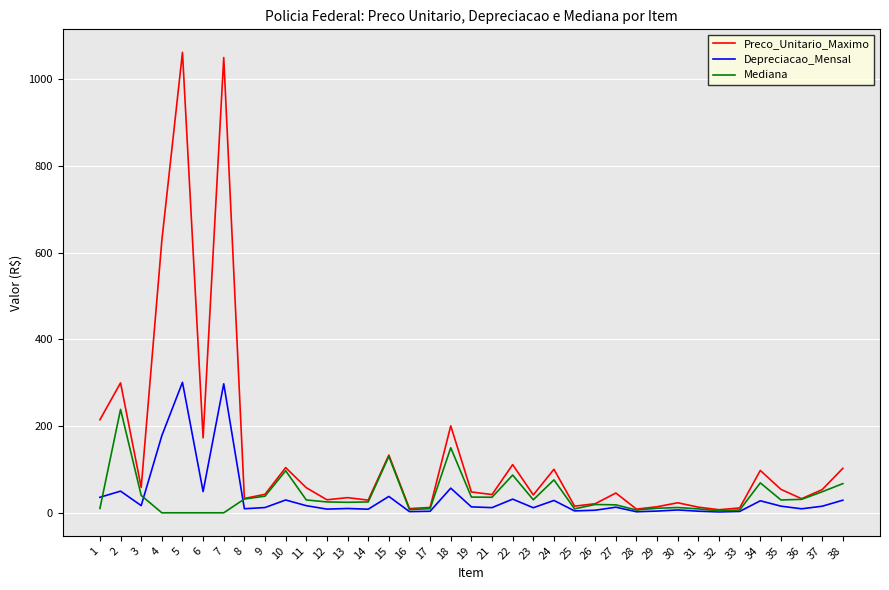

At which category does Depreciacao_Mensal reach its first local peak?

2